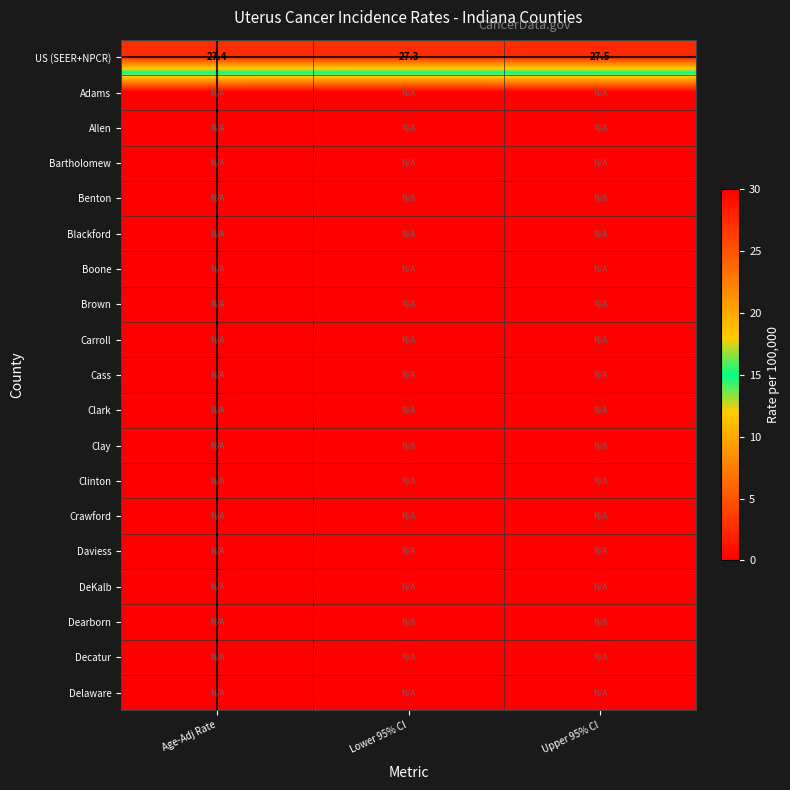

Which has a higher value, Upper 95% CI or Age-Adj Rate?

Upper 95% CI